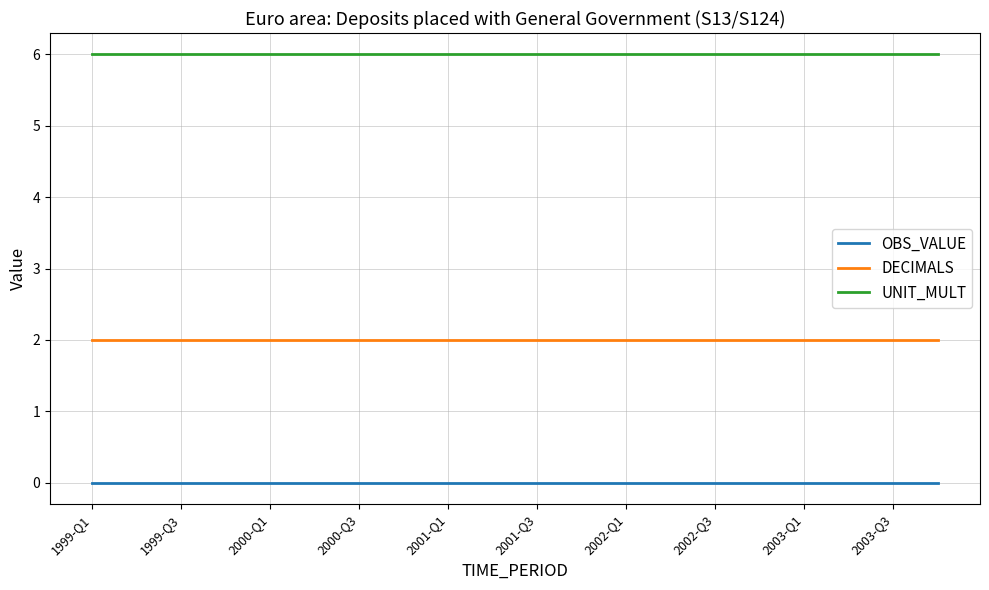

True or false: DECIMALS and UNIT_MULT cross at least once.

False